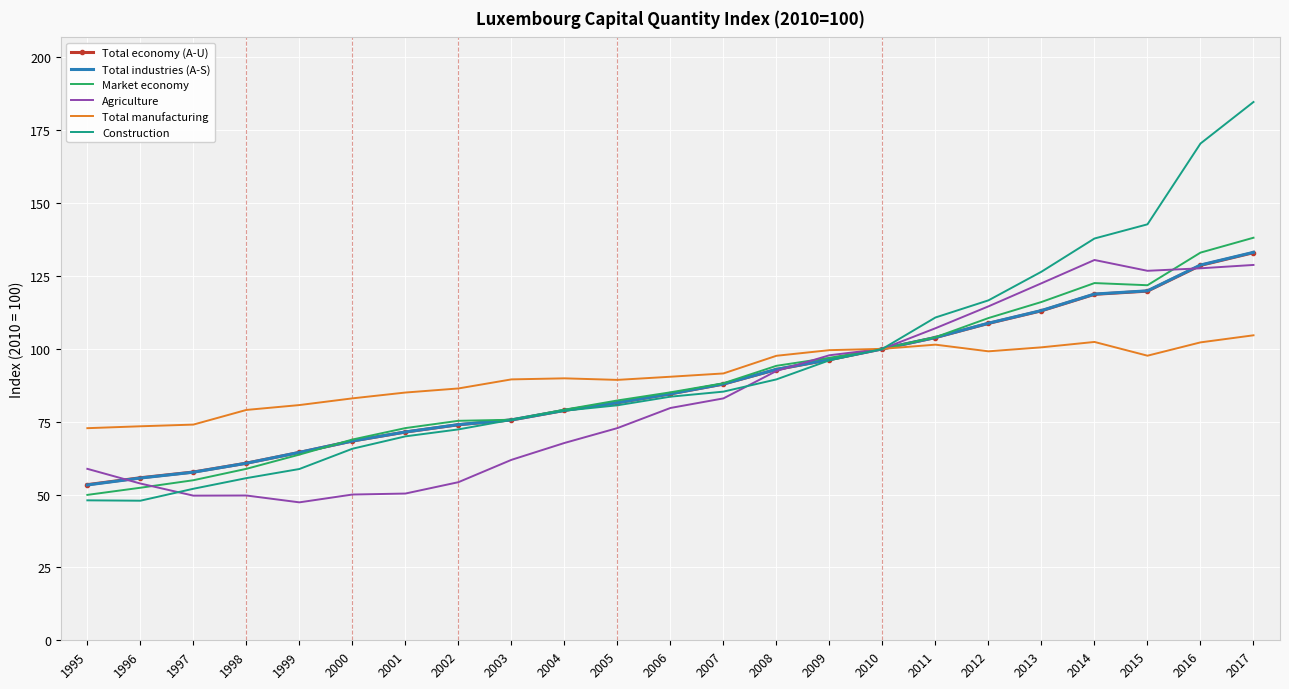

At which category is the sum across all series the highest?

2017